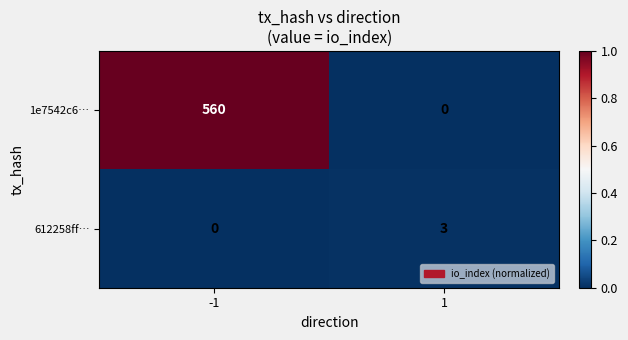

Rank the series by their maximum value, from highest to lowest.

1e7542c6…, 612258ff…